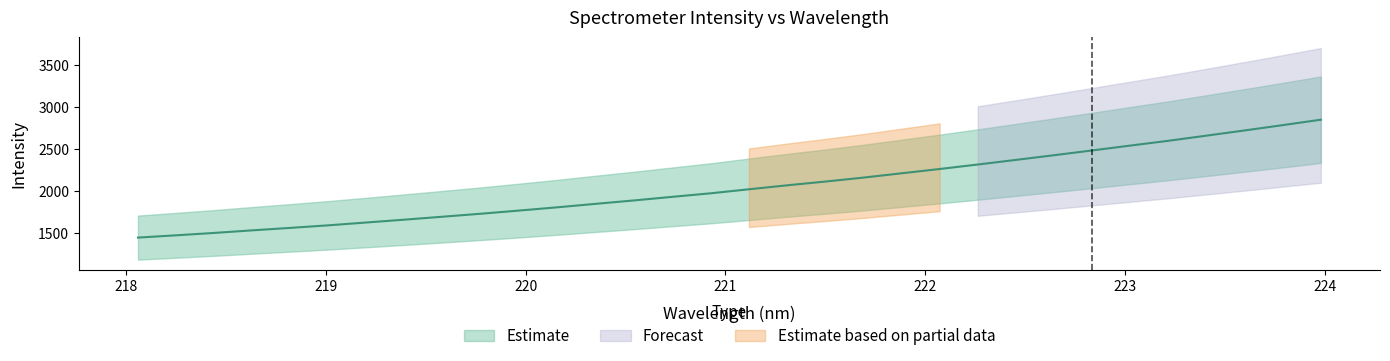

What is the average value?

2053.5